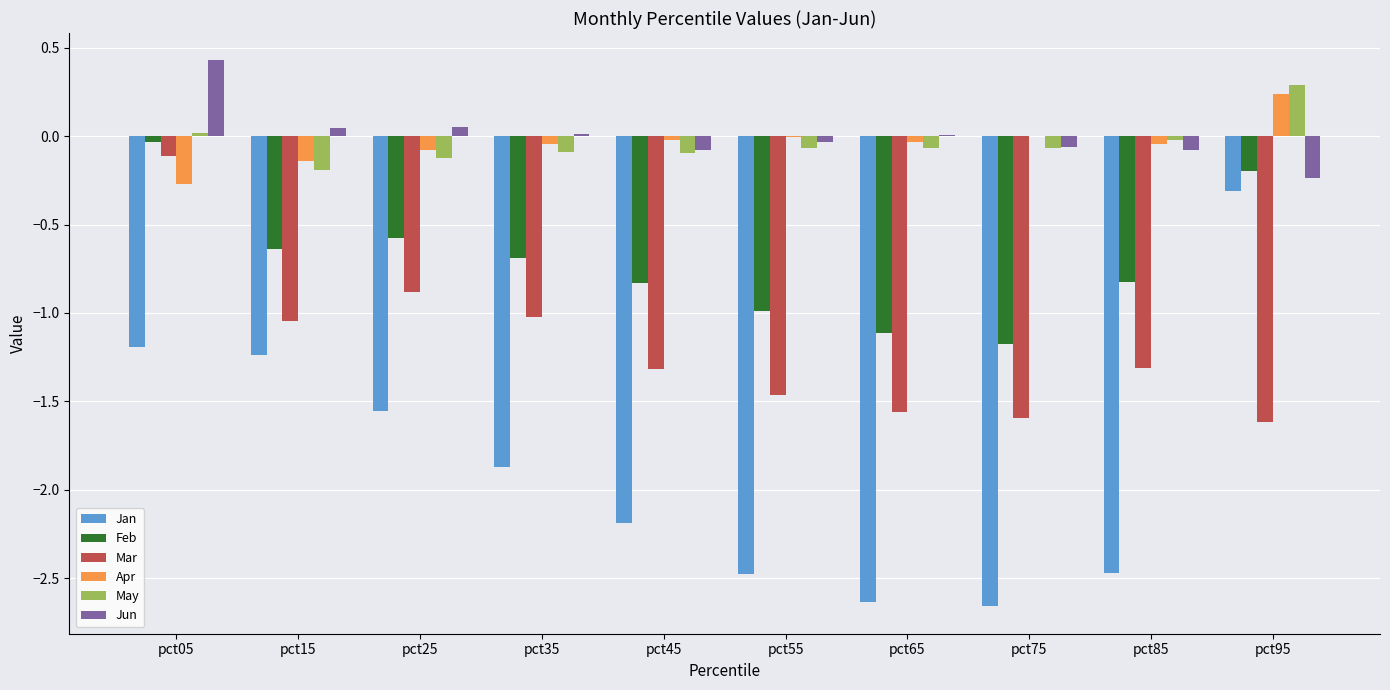

What are all the series names shown in the legend?

Jan, Feb, Mar, Apr, May, Jun